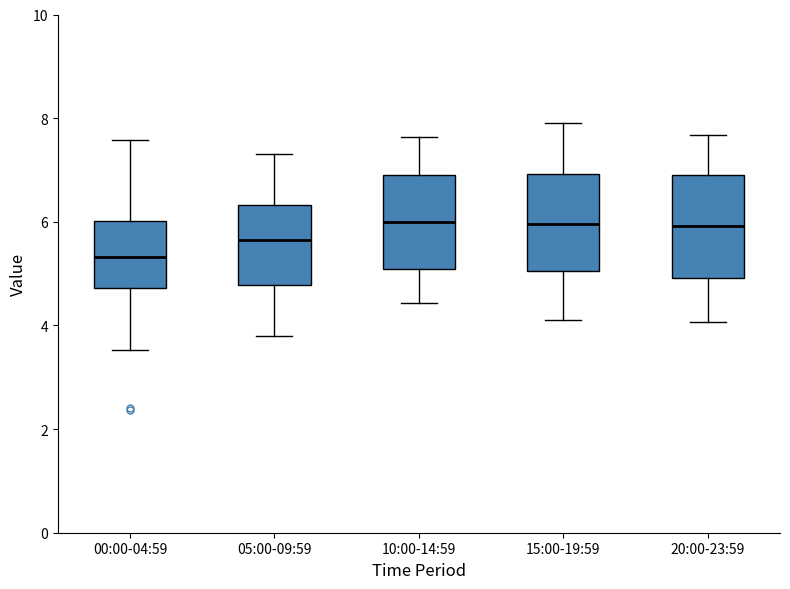

Where does the median line of the box for 15:00-19:59 sit on the y-axis? The values are not printed on the chart, so give them approximately, as read against the axis.

6.0